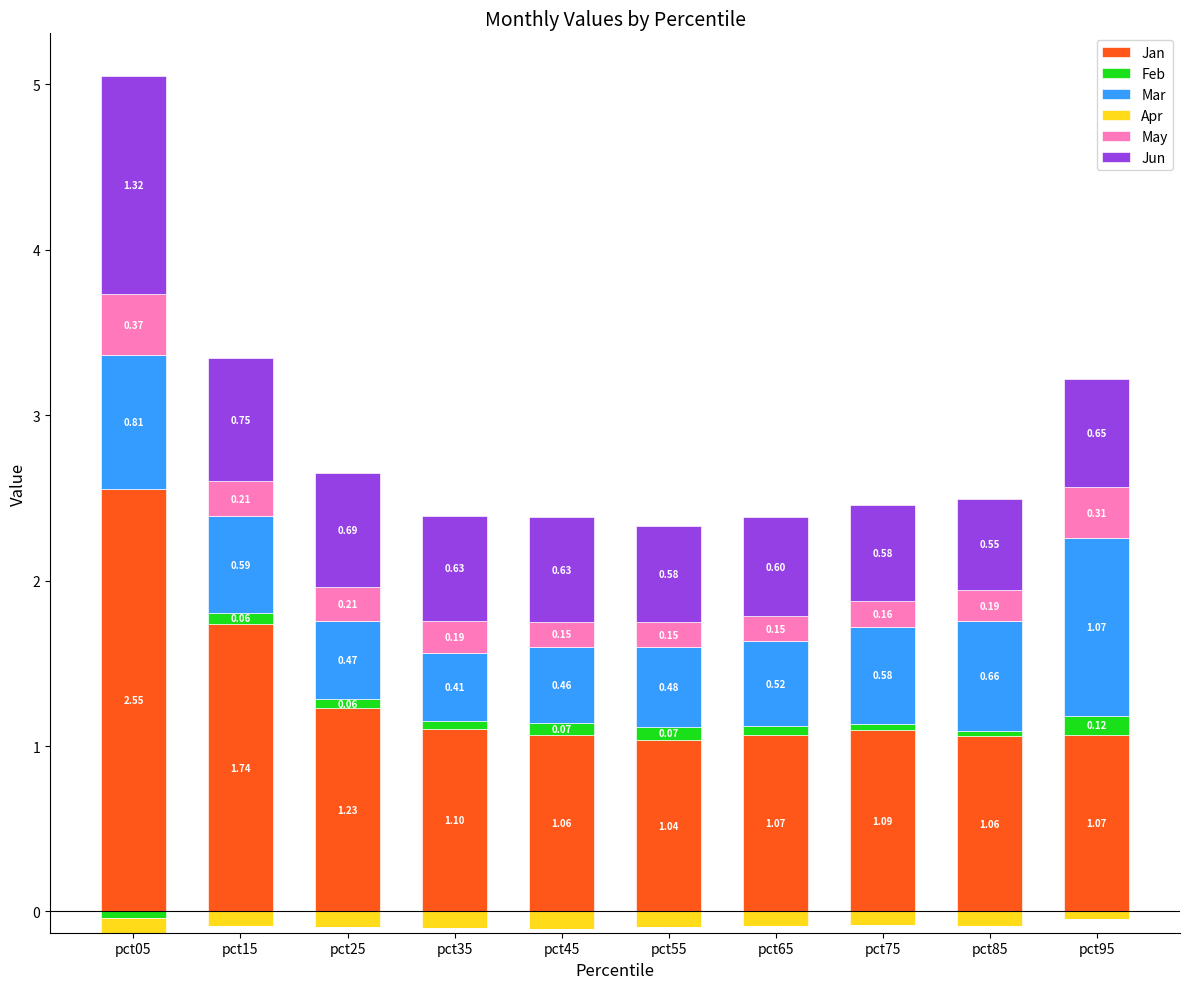

Which series has the largest total across all categories?

Jan